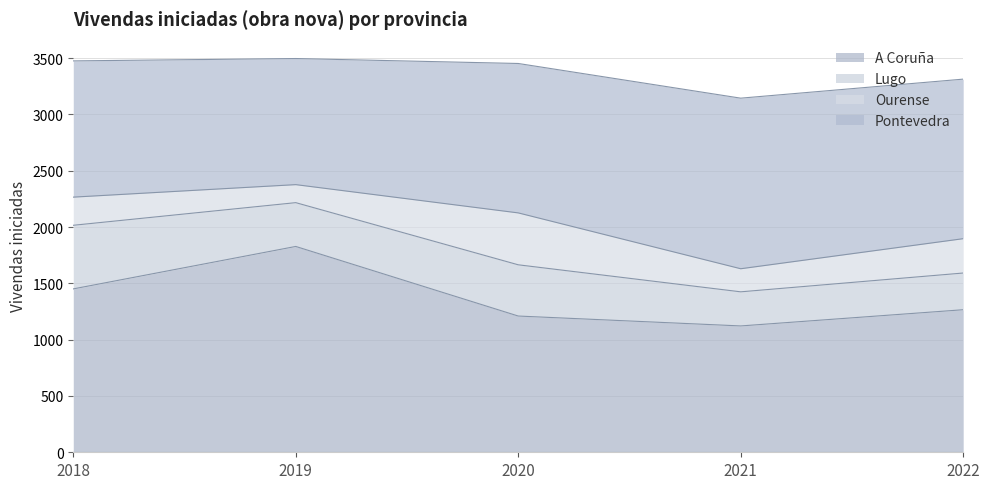

What is the total value across all series at 2022?

3314